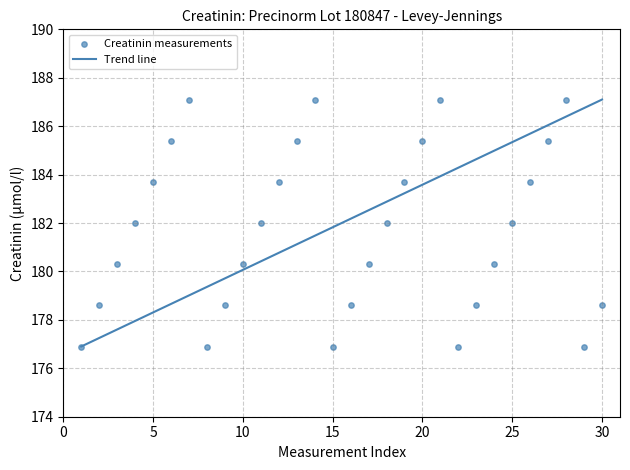

What is the range of X values (max minus min)?

29.0